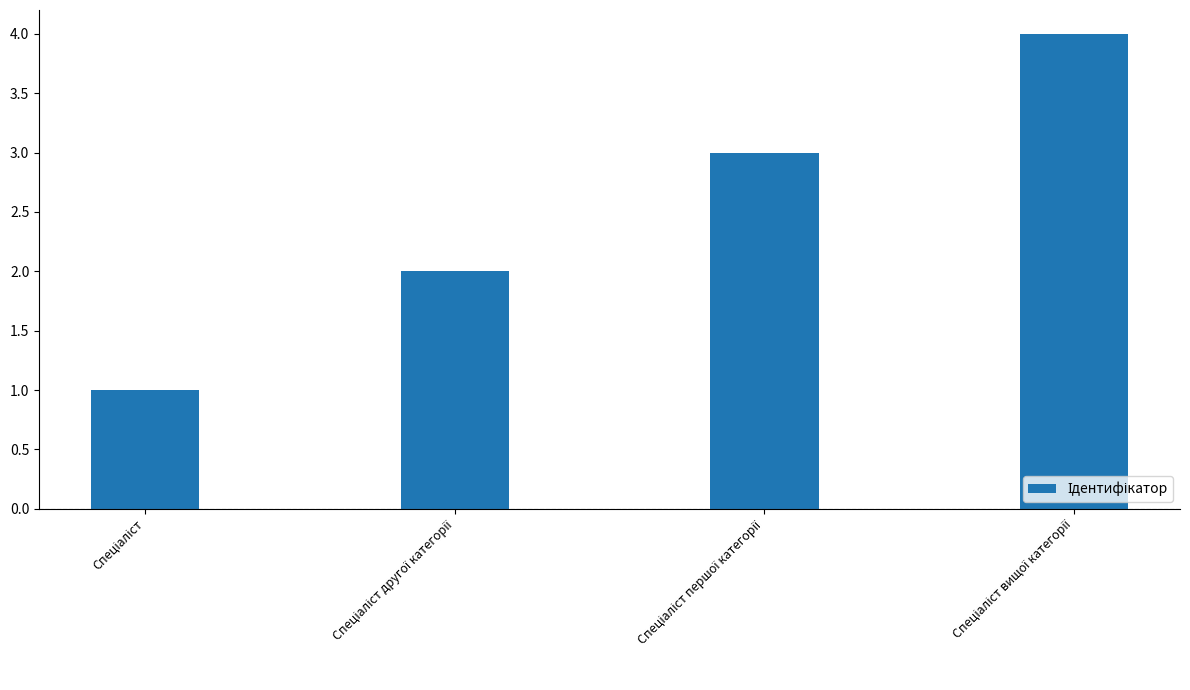

How many bars are there in total?

4